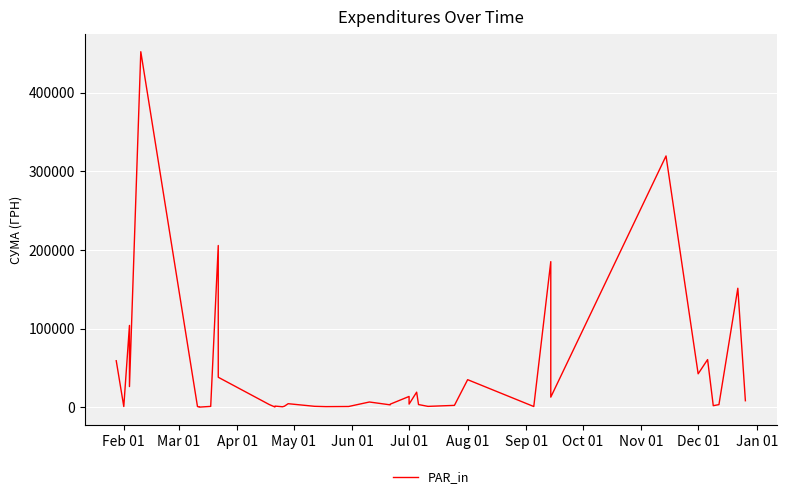

What is the value of the 35th point from the left?

42588.0